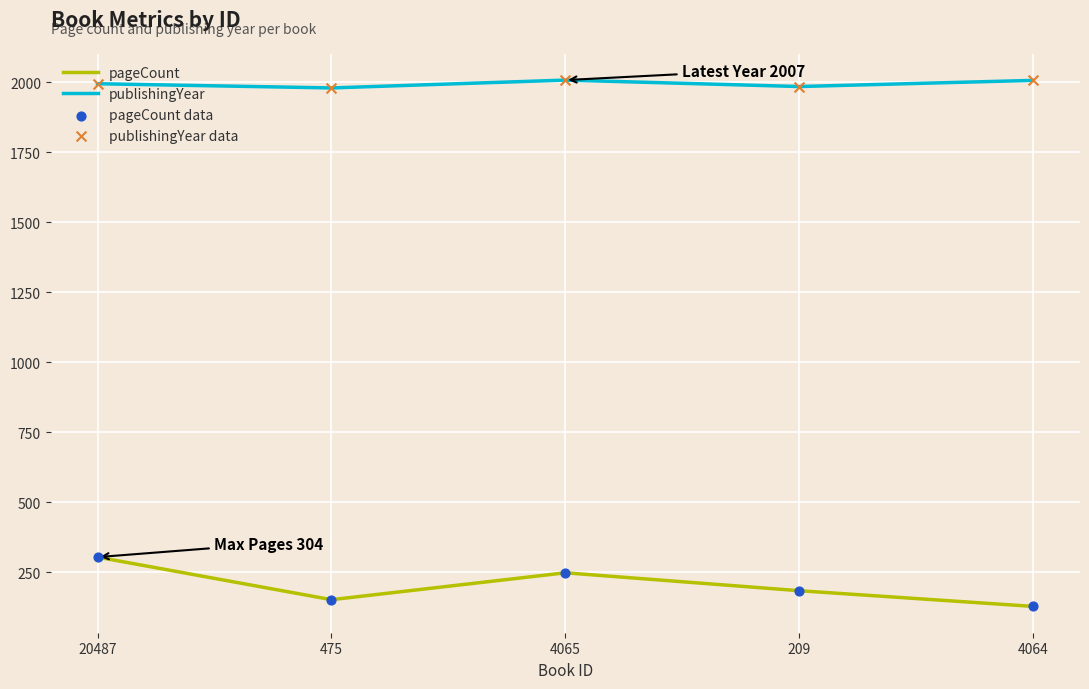

What is the difference between the highest and lowest values at 209?

1800